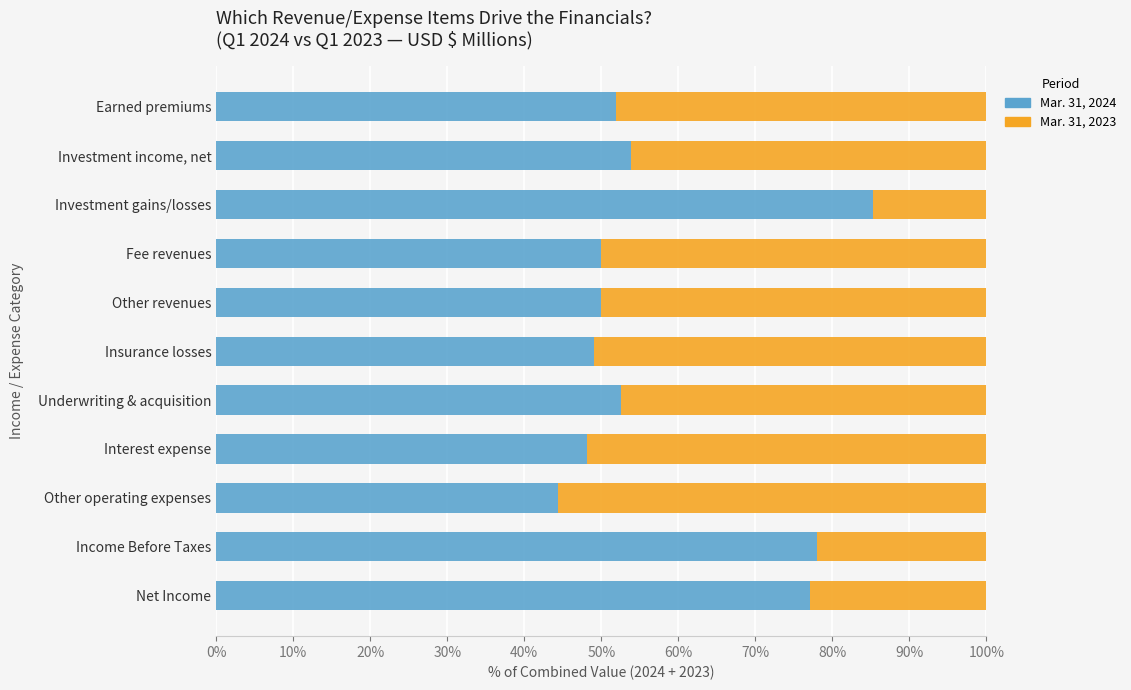

The Mar. 31, 2024 series shows 49.1 at Insurance losses. True or false?

True